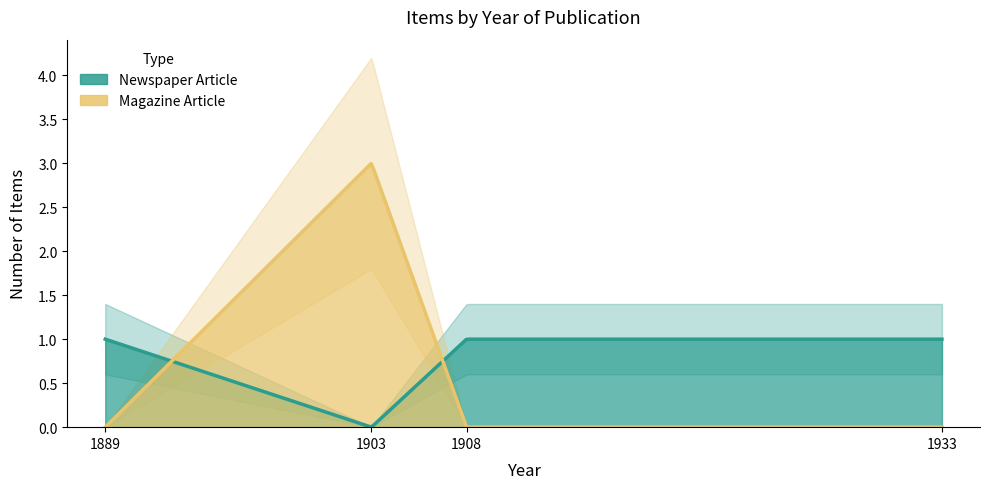

The value of Magazine Article at 1889 is 1. True or false?

False